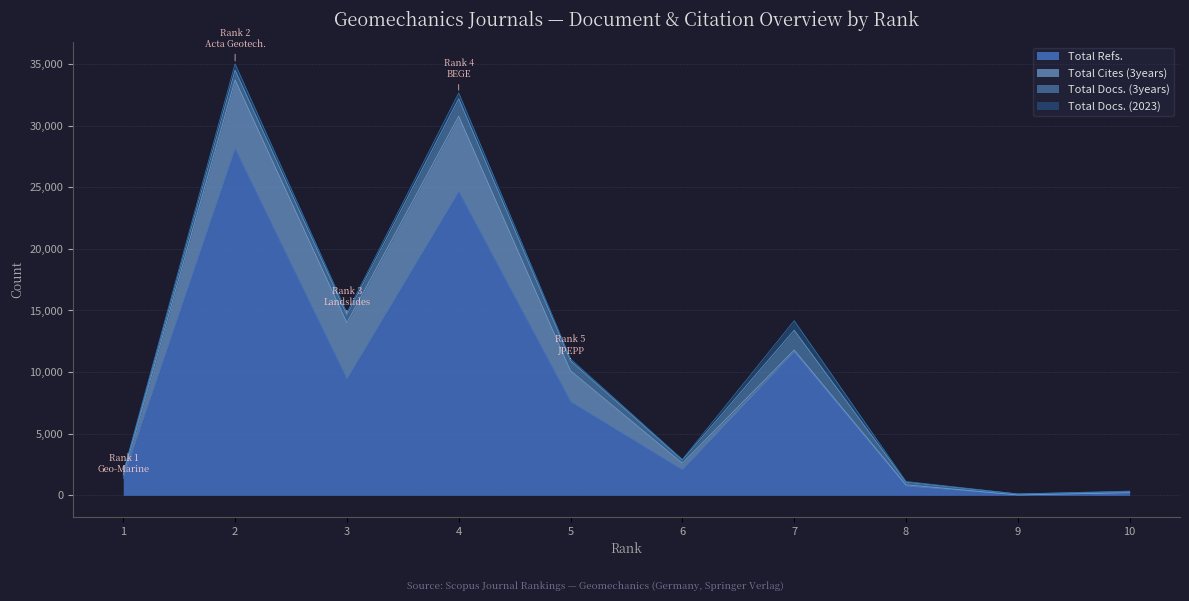

At 2, list the series in order from smallest to largest.

Total Docs. (2023), Total Docs. (3years), Total Cites (3years), Total Refs.